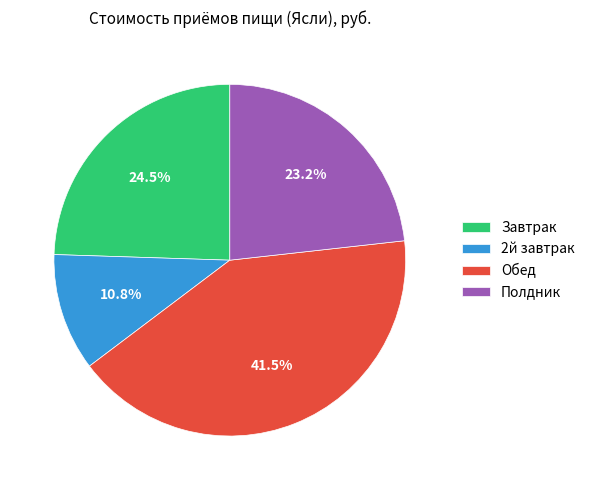

Rank the categories by value from highest to lowest.

Обед, Завтрак, Полдник, 2й завтрак